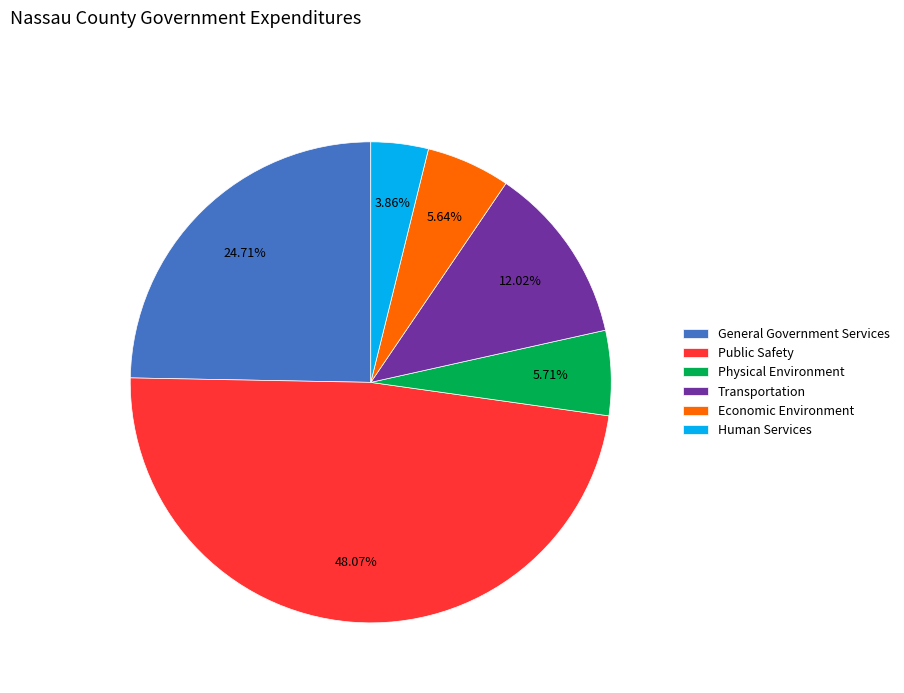

Which has a higher value, Public Safety or Human Services?

Public Safety